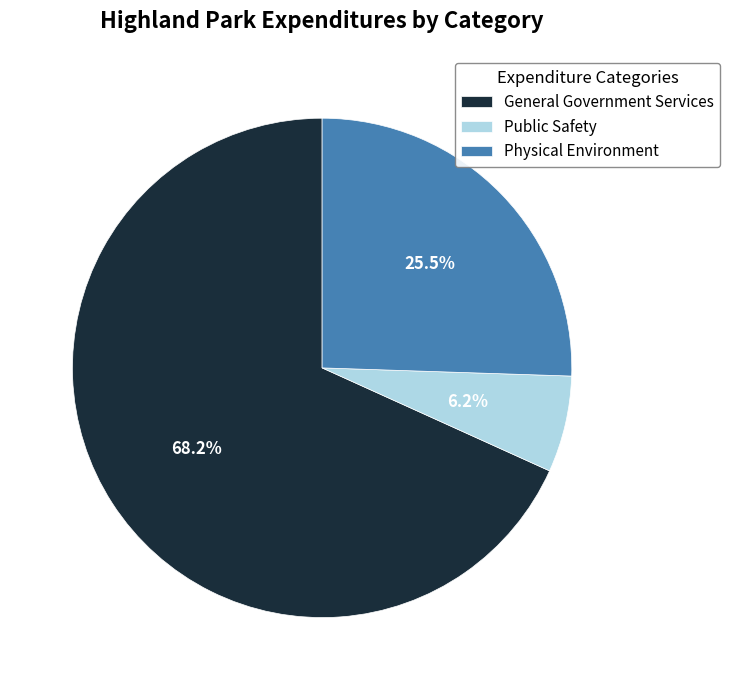

Which category has the smallest portion of the pie?

Public Safety